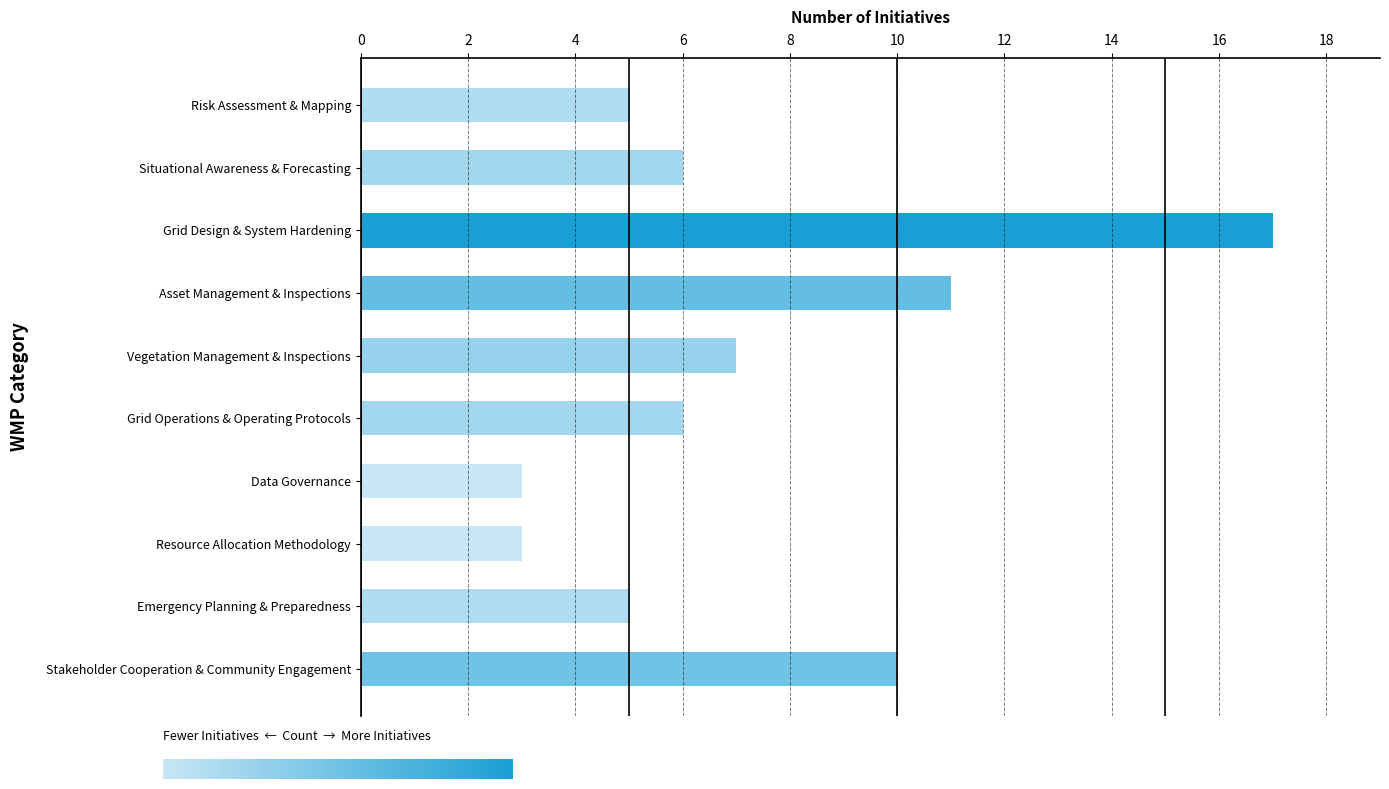

Reading top to bottom, what are all the values shown in this chart?

Risk Assessment & Mapping=5	Situational Awareness & Forecasting=6	Grid Design & System Hardening=17	Asset Management & Inspections=11	Vegetation Management & Inspections=7	Grid Operations & Operating Protocols=6	Data Governance=3	Resource Allocation Methodology=3	Emergency Planning & Preparedness=5	Stakeholder Cooperation & Community Engagement=10